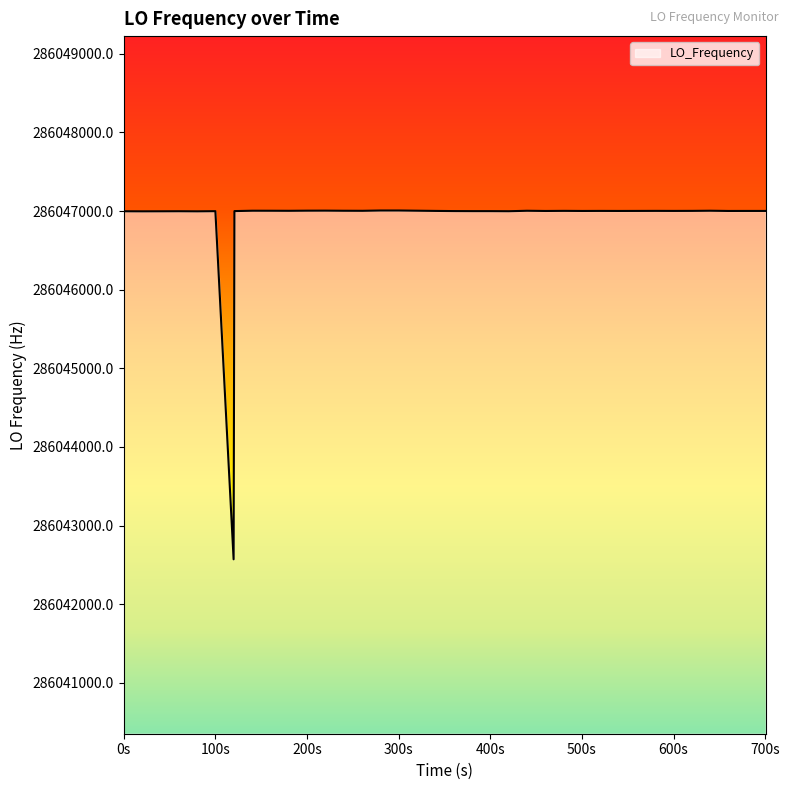

What is the smallest value displayed?

286042571.0